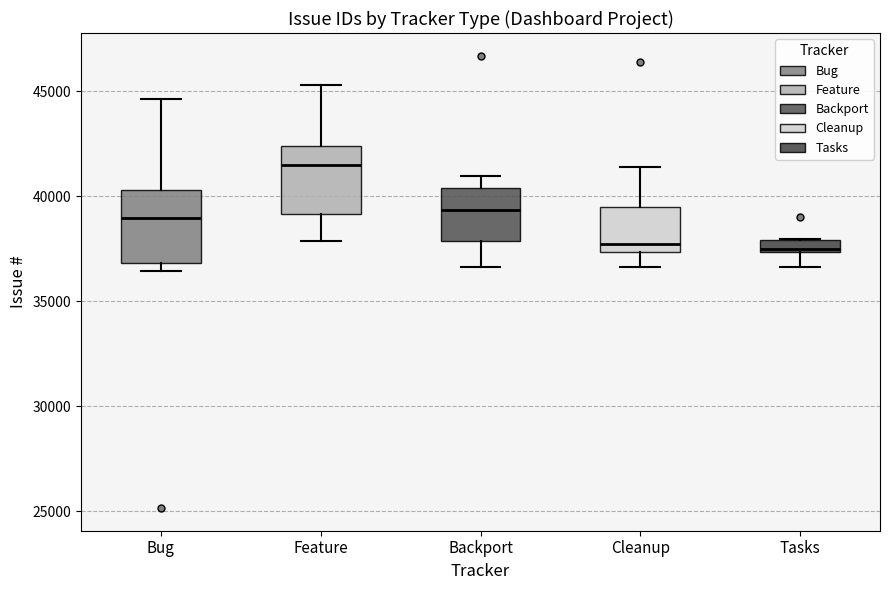

Which box has the highest median line?

Feature